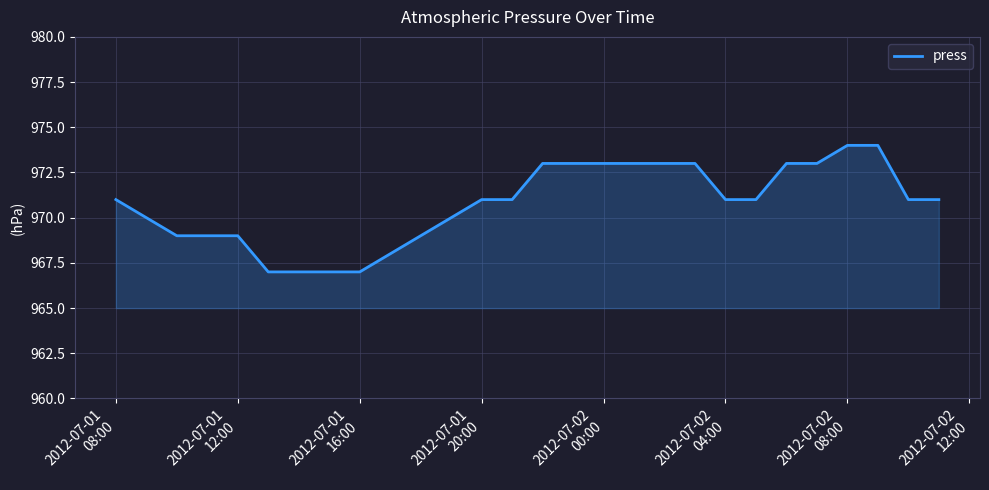

What is the minimum value shown in the chart?

967